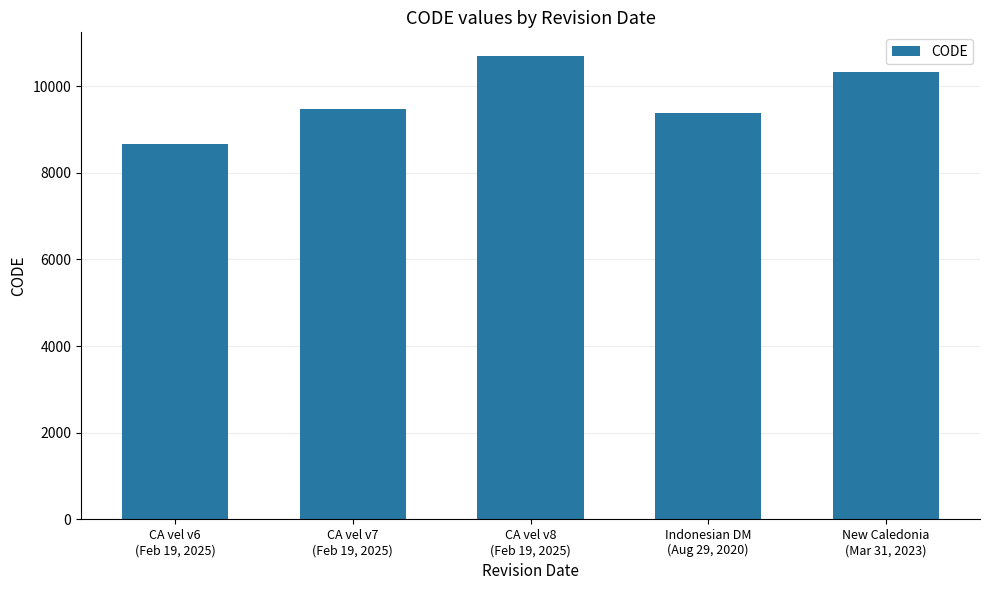

List the labels in order of value, smallest first.

CA vel v6
(Feb 19, 2025), Indonesian DM
(Aug 29, 2020), CA vel v7
(Feb 19, 2025), New Caledonia
(Mar 31, 2023), CA vel v8
(Feb 19, 2025)